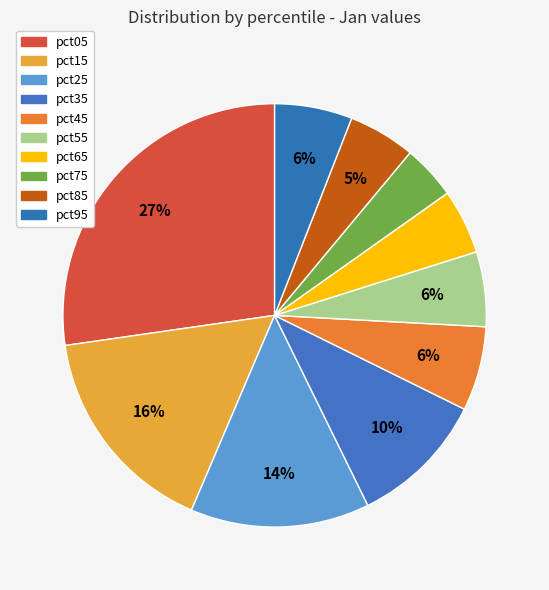

To the nearest percent, what is the average slice percentage?

10%